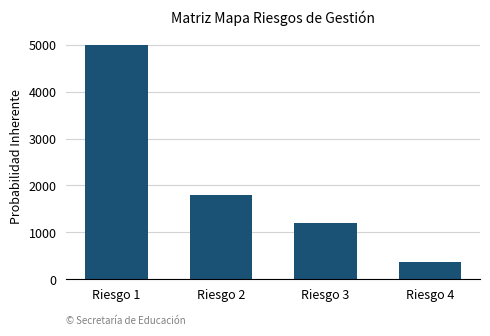

Which has a higher value, Riesgo 2 or Riesgo 4?

Riesgo 2